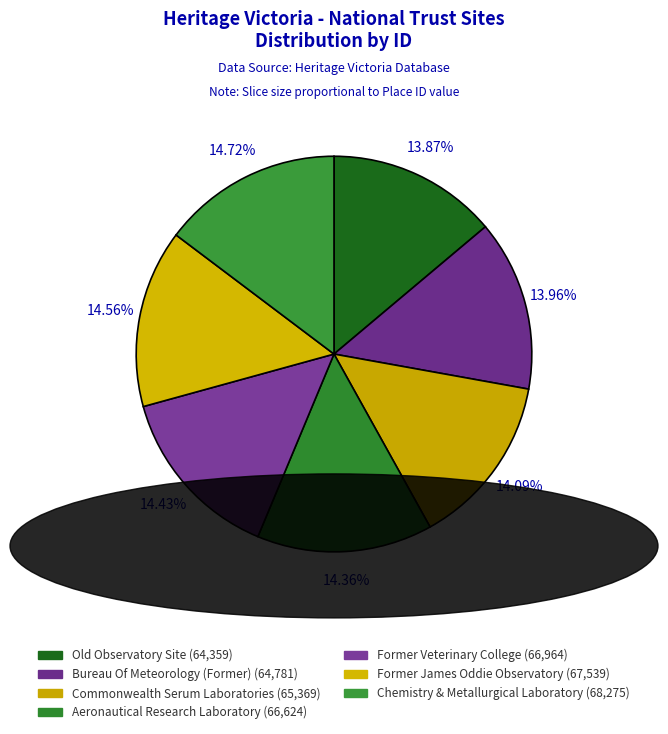

To the nearest percent, what is the combined percentage of Former James Oddie Observatory and Bureau Of Meteorology (Former)?

29%